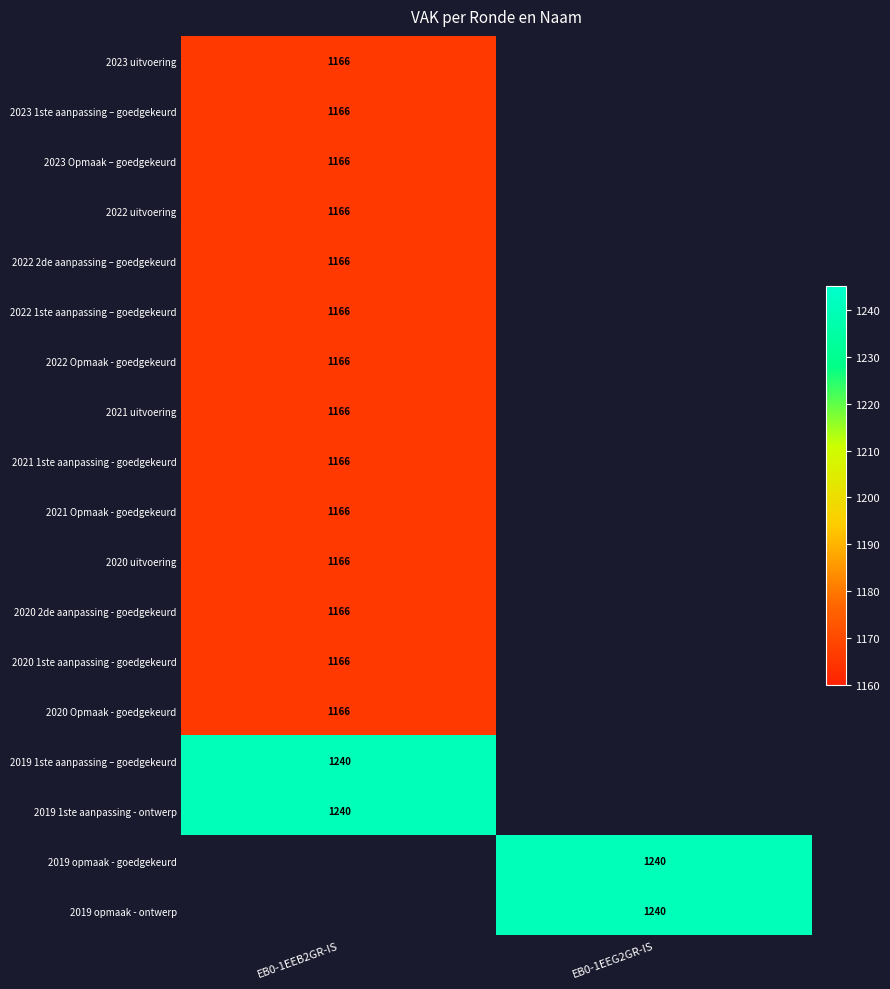

Which series has the widest spread of values?

2023 uitvoering